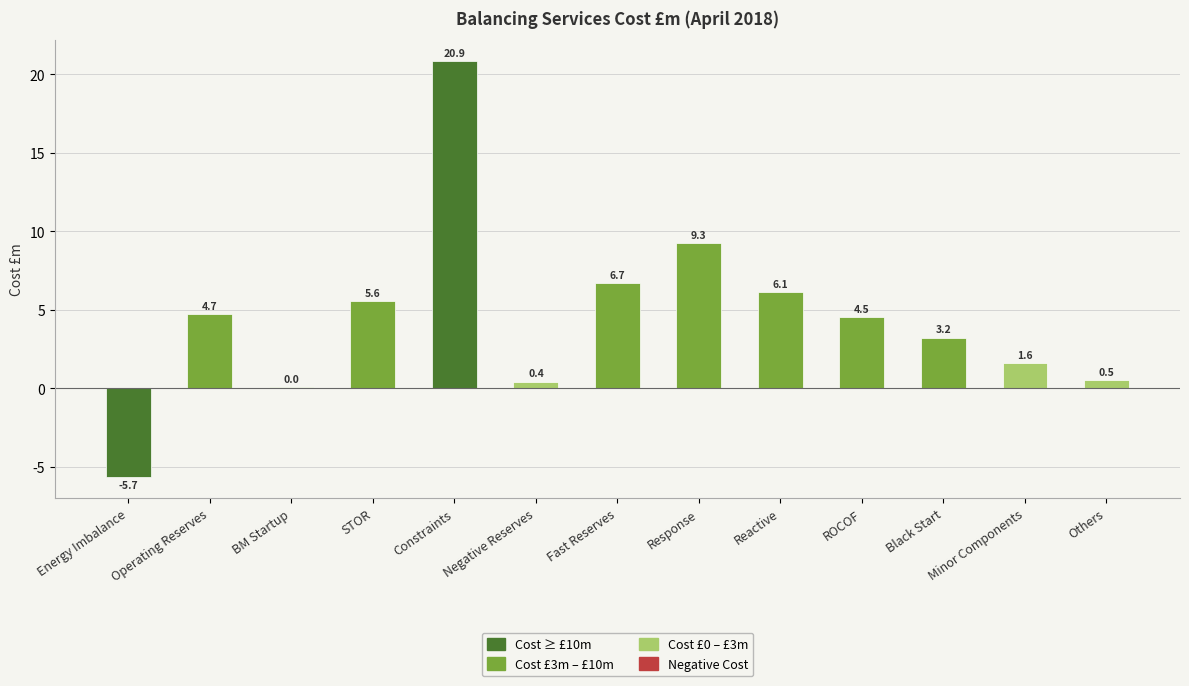

The Cost £m (negative) series shows 3.3 at ROCOF. True or false?

False